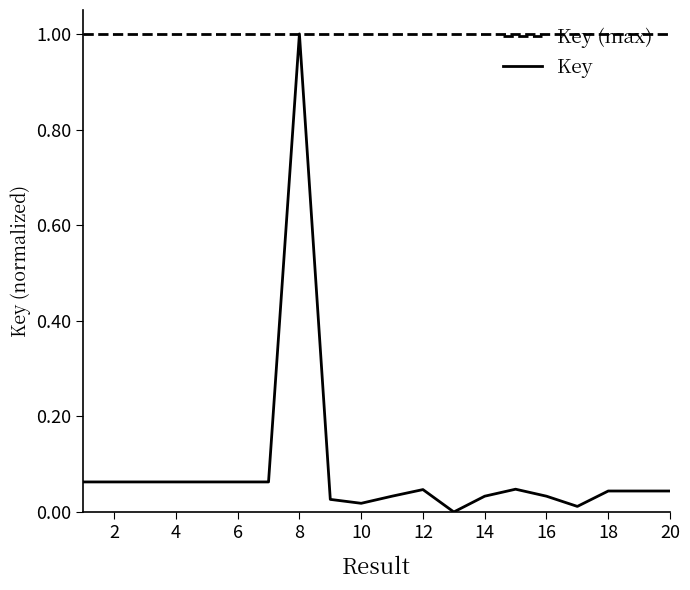

Rank the series by their average value, from highest to lowest.

Key (max), Key